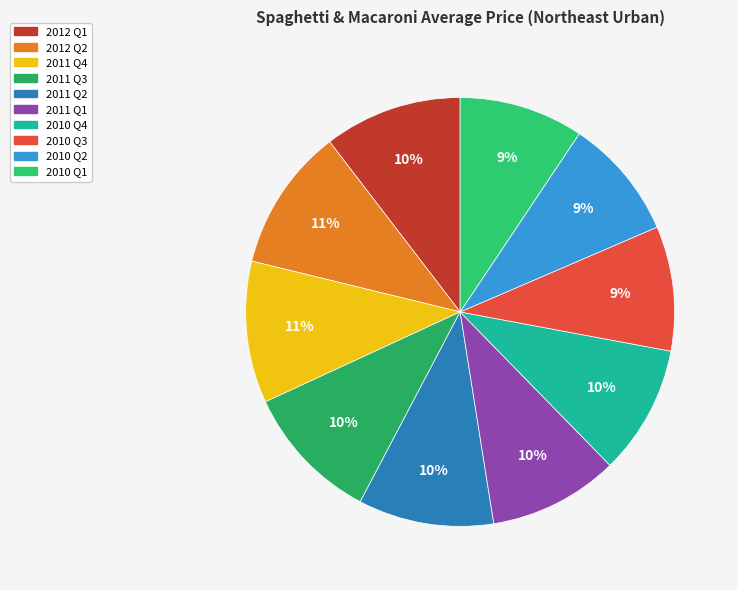

Does any single category account for the majority?

No